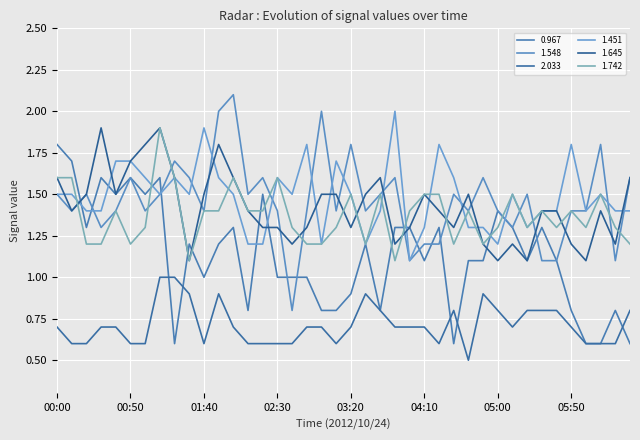

Does the chart have visible grid lines?

Yes